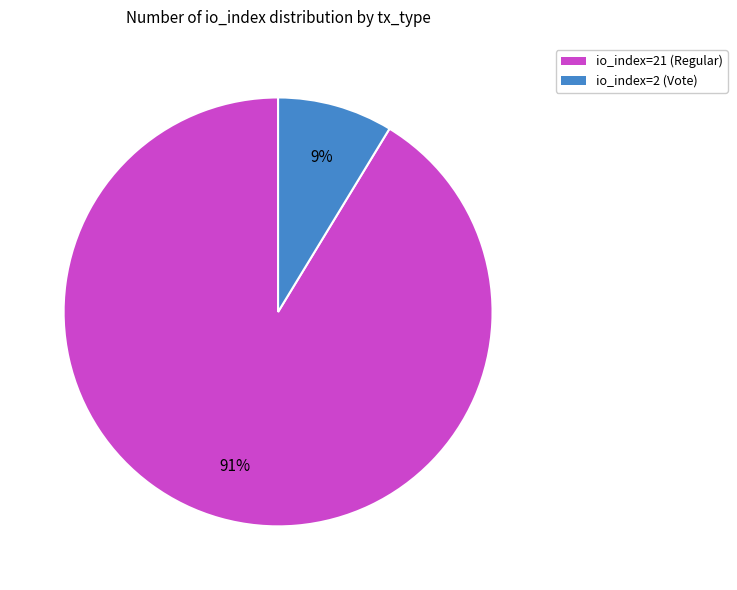

Which has a higher value, io_index=2 (Vote) or io_index=21 (Regular)?

io_index=21 (Regular)